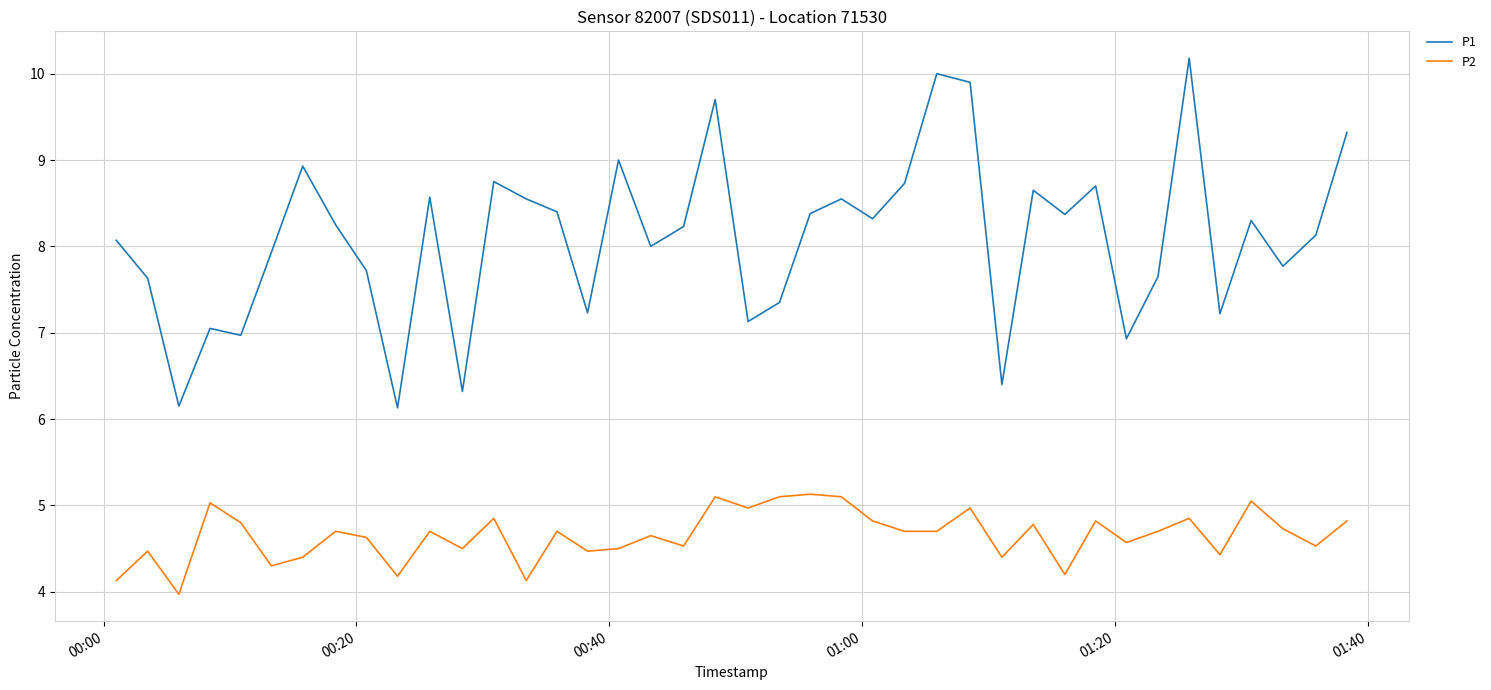

What is the maximum value for P2?

5.1